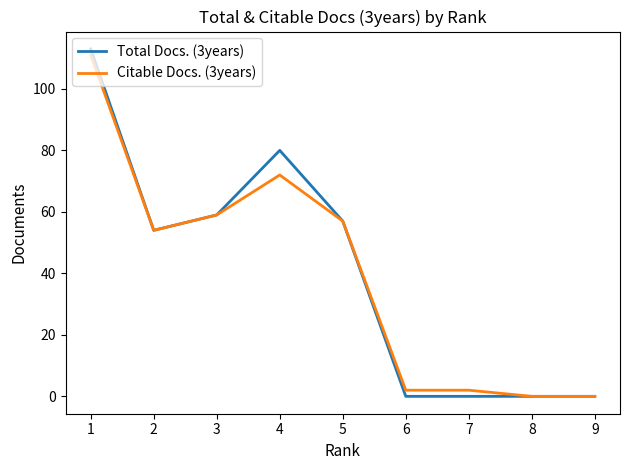

Reading left to right, transcribe all the data shown in this chart.

Total Docs. (3years): 113	54	59	80	57	0	0	0	0
Citable Docs. (3years): 111	54	59	72	57	2	2	0	0